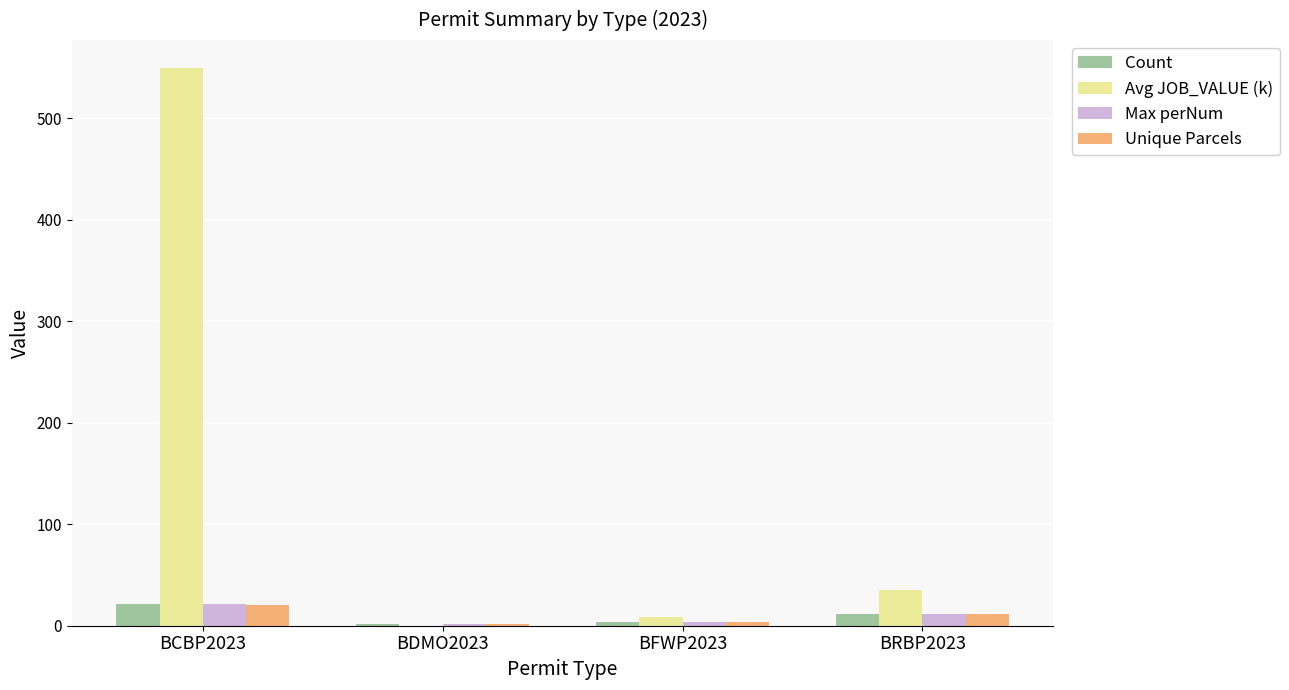

Which series changed the most between BCBP2023 and BDMO2023?

Avg JOB_VALUE (k)